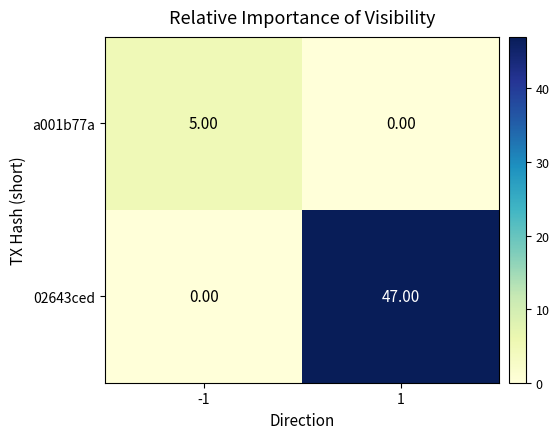

List the series in order of their overall mean, highest first.

02643ced, a001b77a